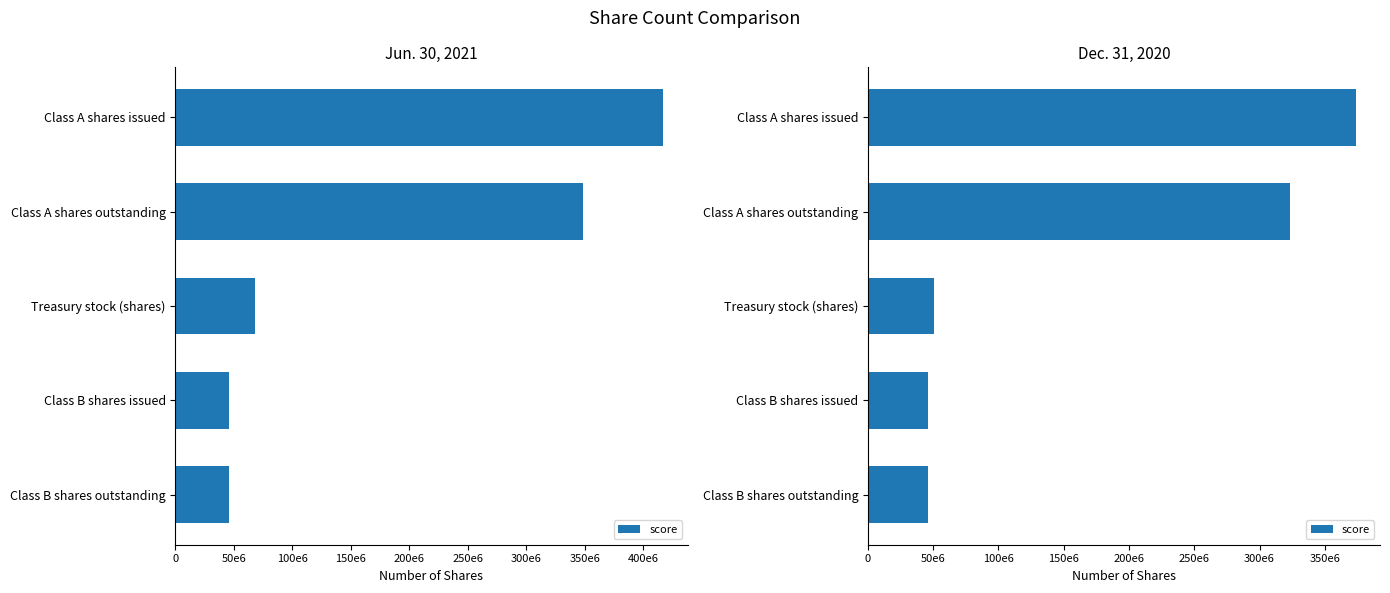

Is it true that the value at Class A shares issued is 373545000?

True